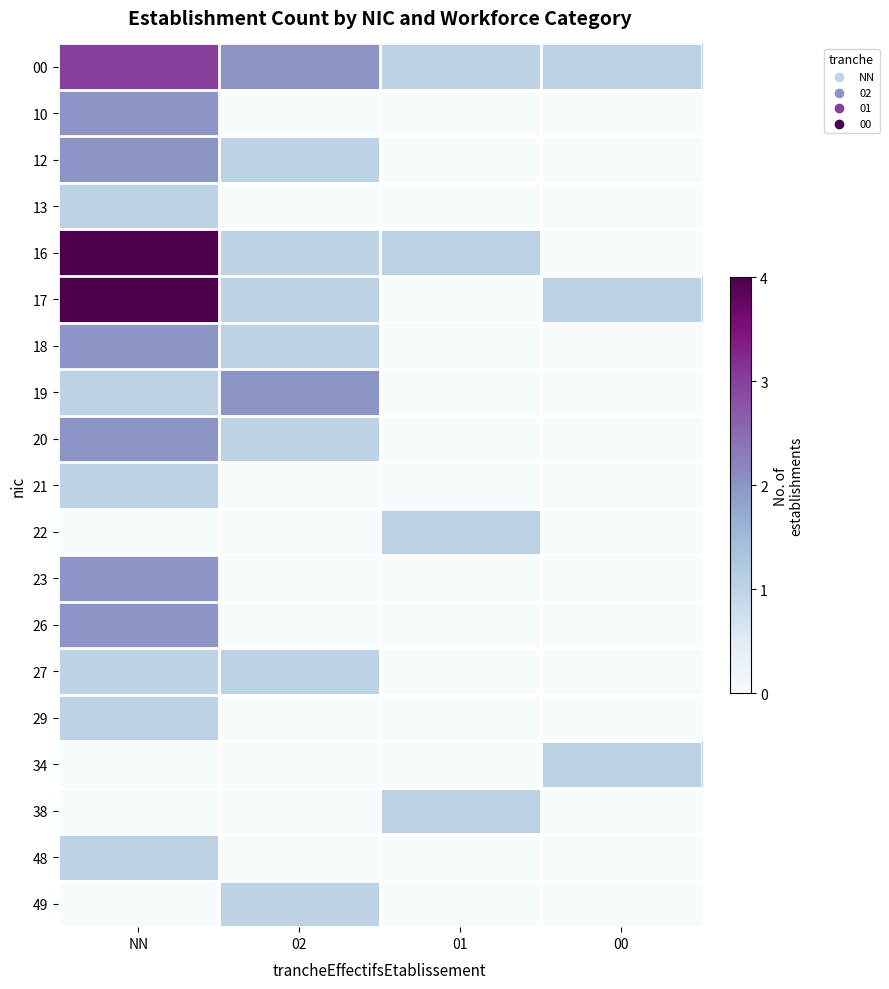

At which category is the sum across all series the highest?

NN